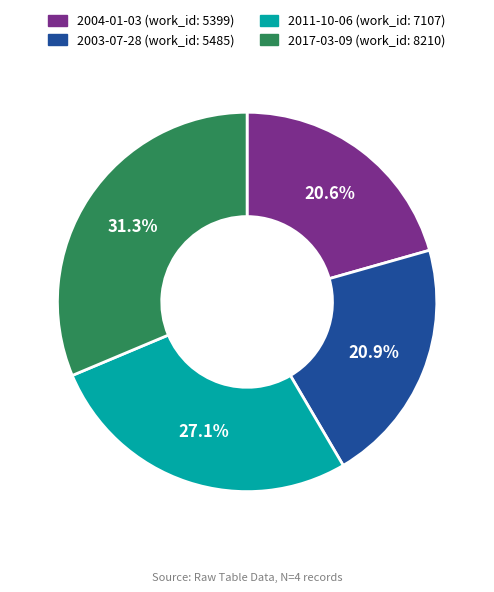

How many slices are in this pie chart?

4